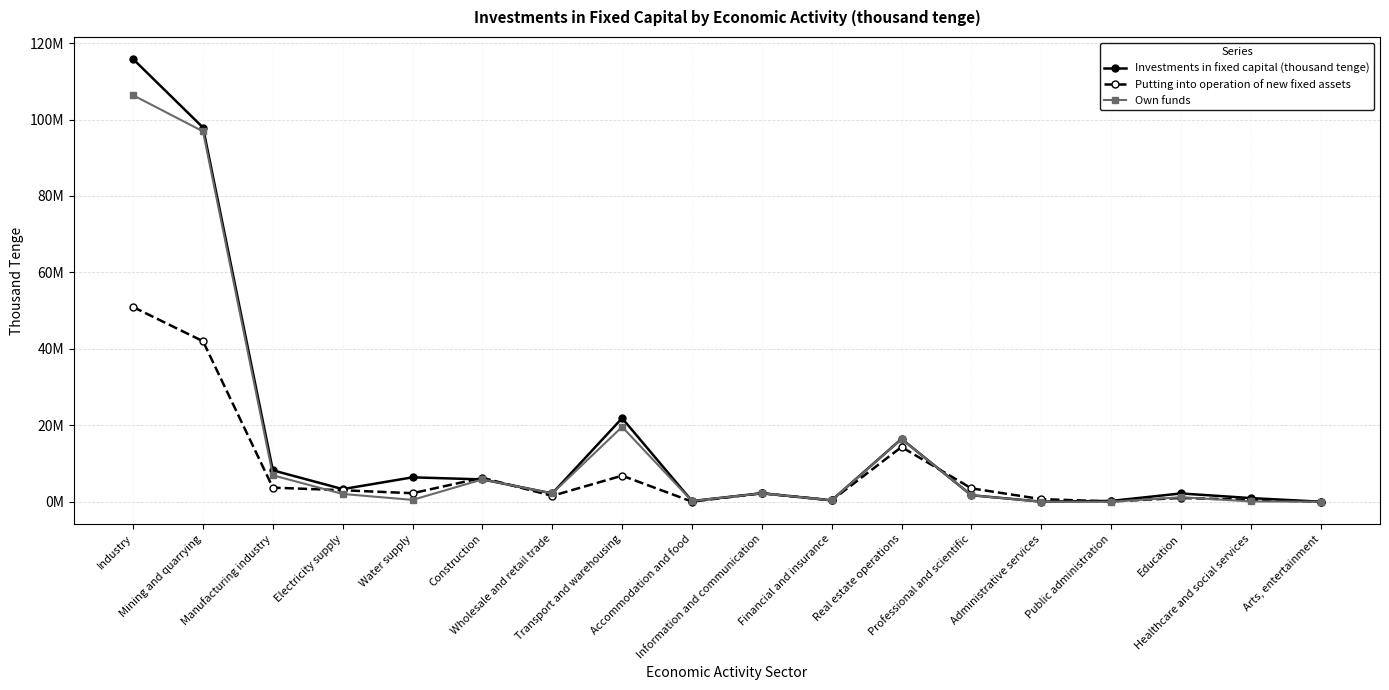

What is the maximum value for Putting into operation of new fixed assets?

50934517